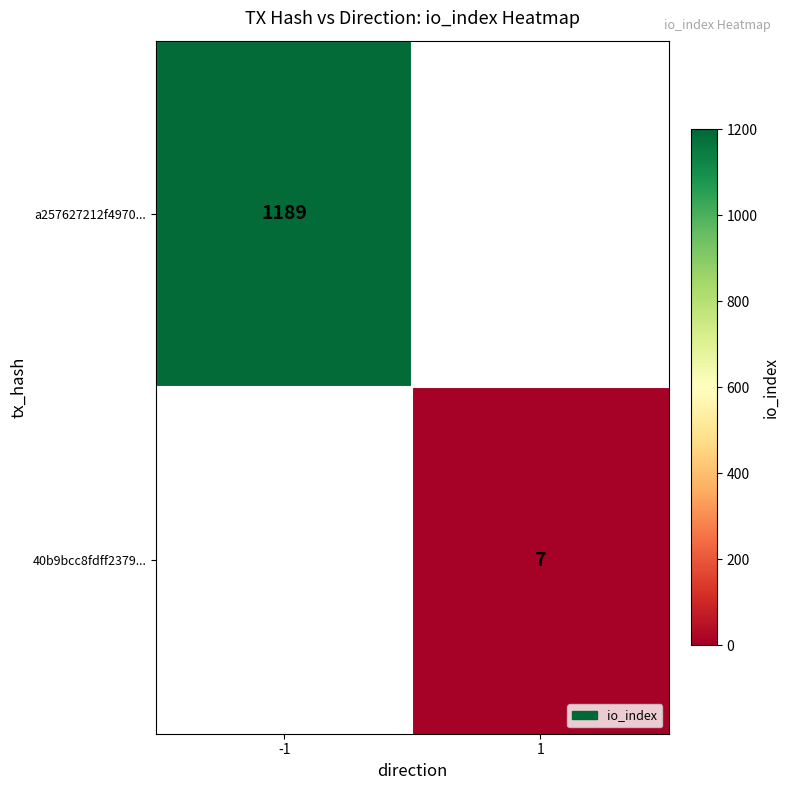

The value of a257627212f4970... at -1 is 1978. True or false?

False